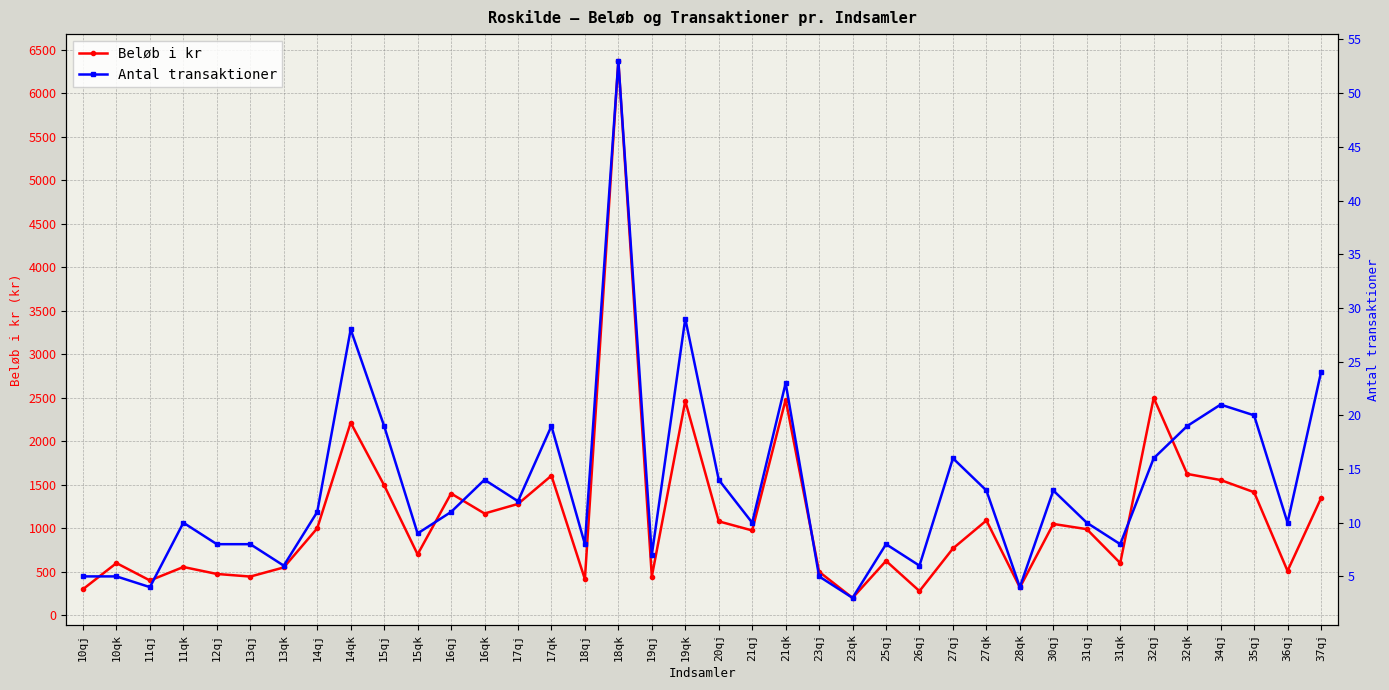

What are all the series names shown in the legend?

Beløb i kr, Antal transaktioner